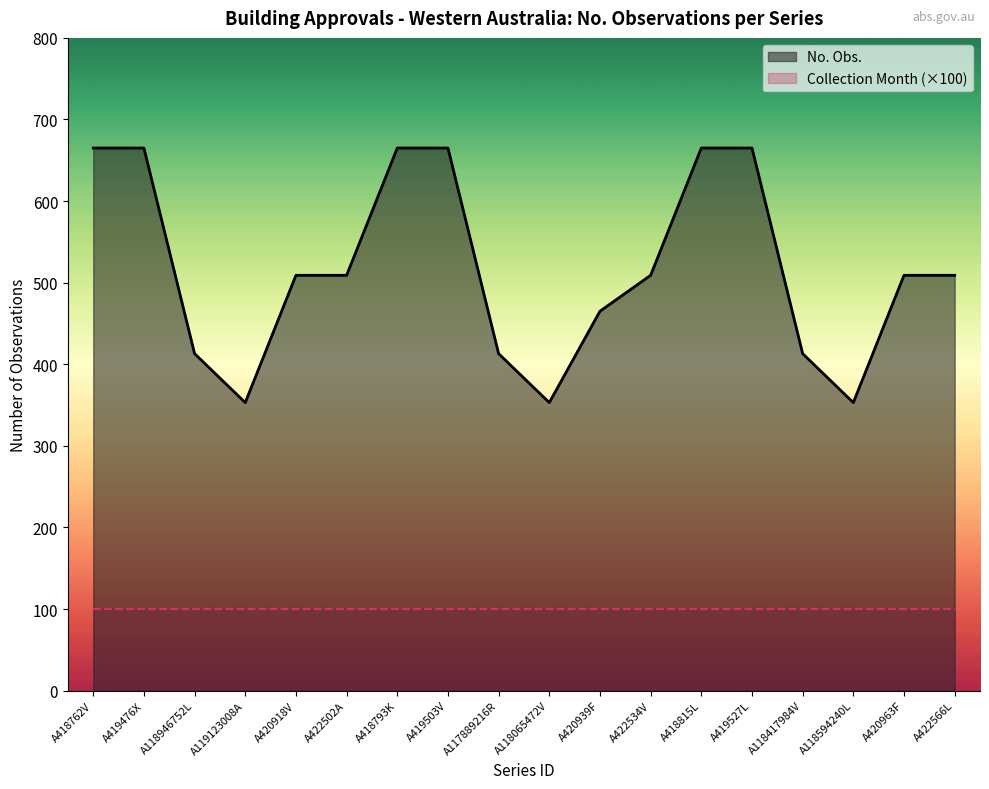

What is the label of the 3rd point from the left?

A118946752L